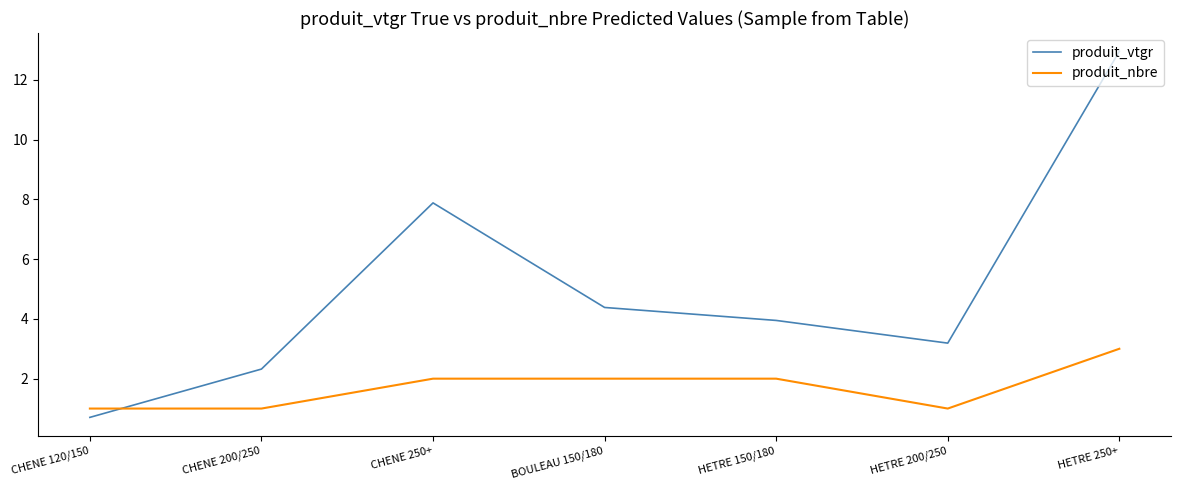

How many lines are shown in the chart?

2